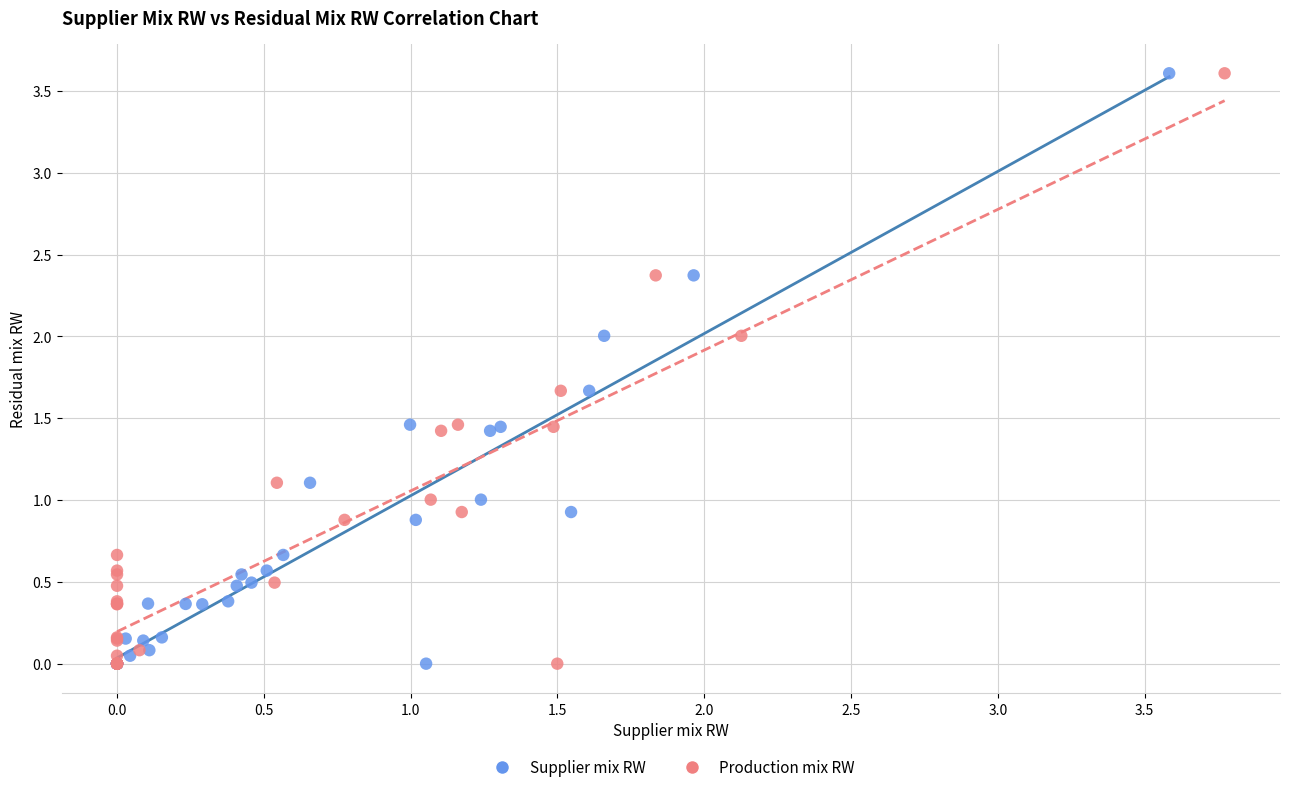

What are all the series names shown in the legend?

Supplier mix RW, Production mix RW